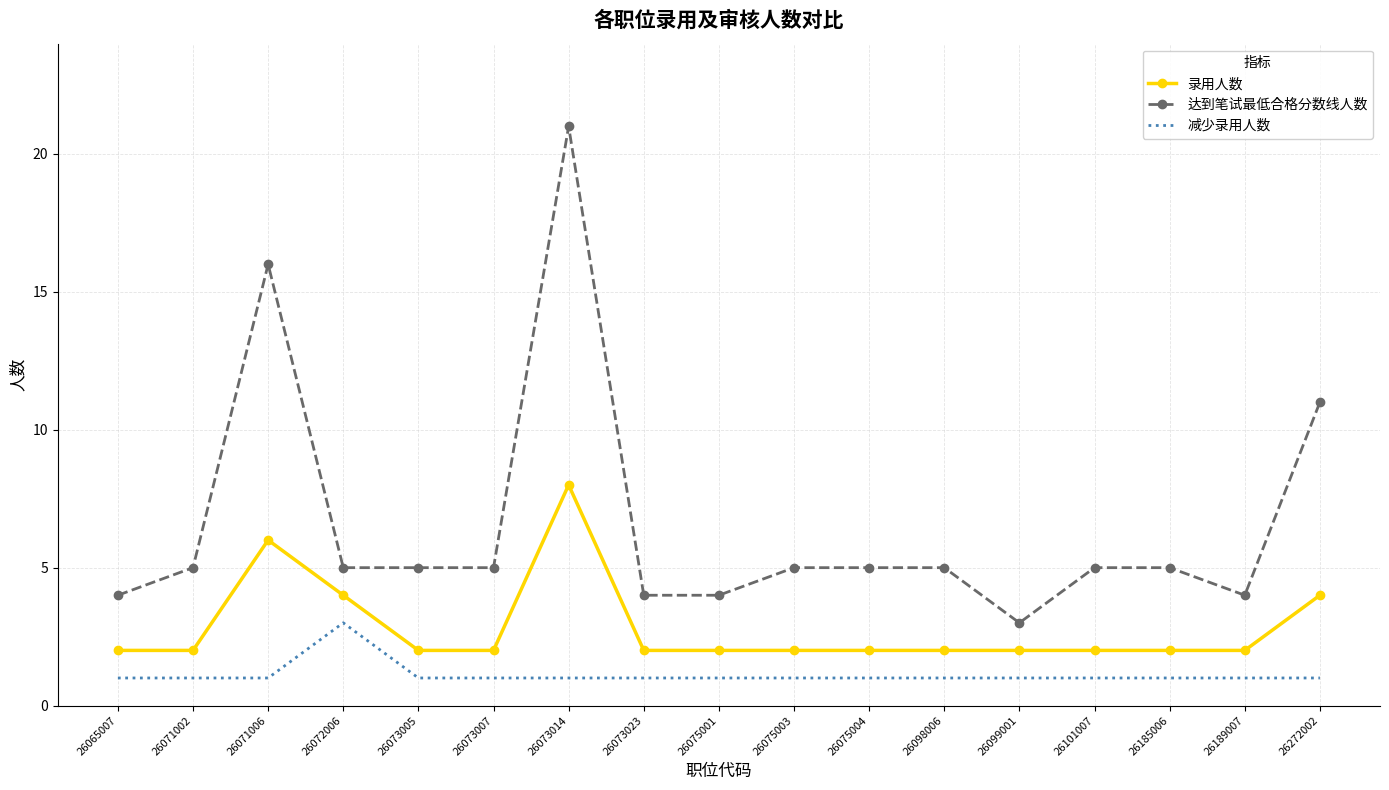

Which label corresponds to the largest value in the chart?

26073014